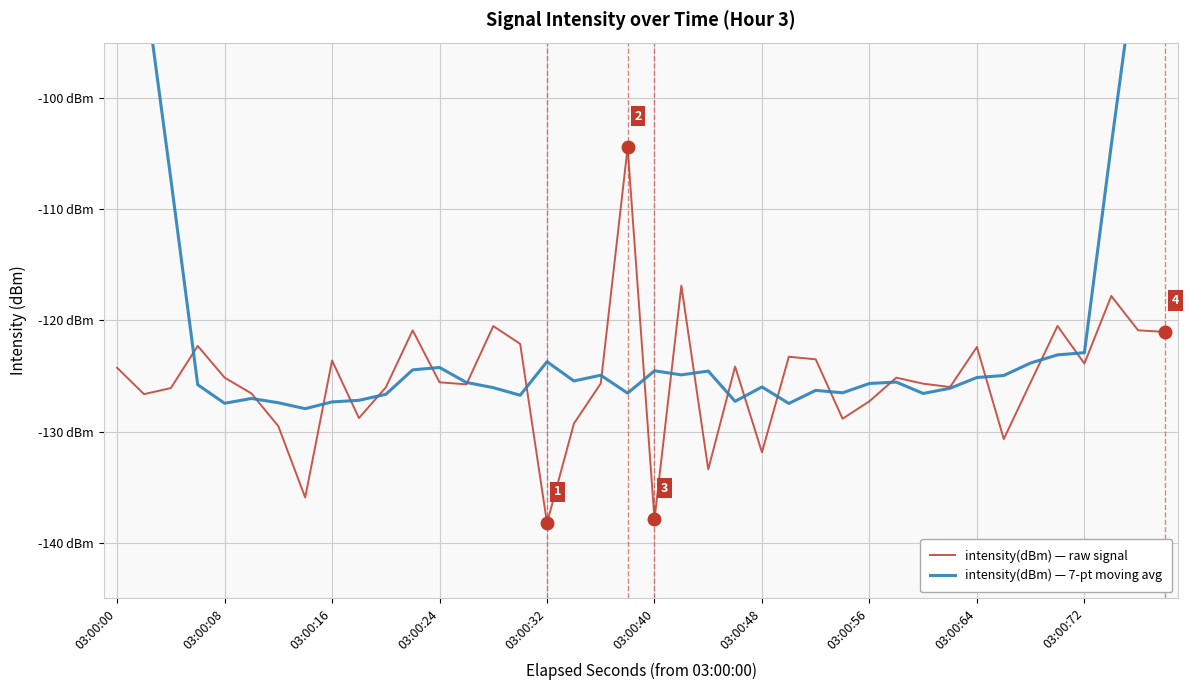

Is the value of intensity(dBm) — 7-pt moving avg at 20 greater than the value of intensity(dBm) — raw signal at 25?

No